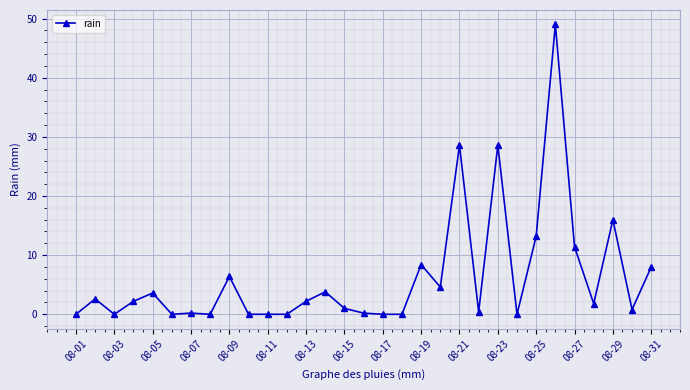

What is the maximum value shown in the chart?

49.0